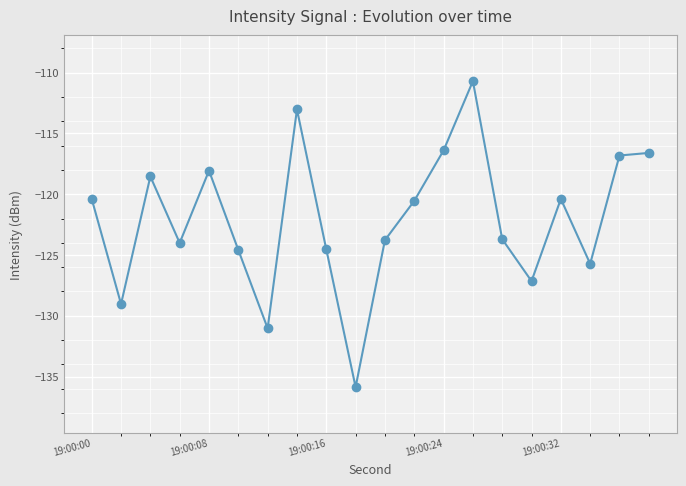

True or false: the data has more than 1 interior local peaks.

True